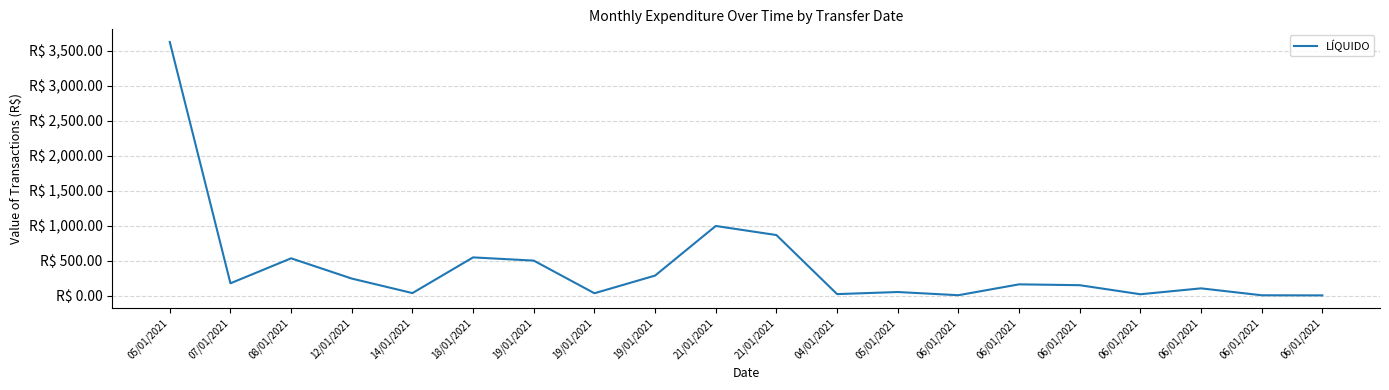

Reading right to left, what are all the values shown in this chart?

7.0	8.7	107.5	23.3	152.7	164.8	9.7	55.1	25.4	869.2	999.0	290.0	37.6	504.0	550.0	40.0	247.4	536.7	179.7	3627.6